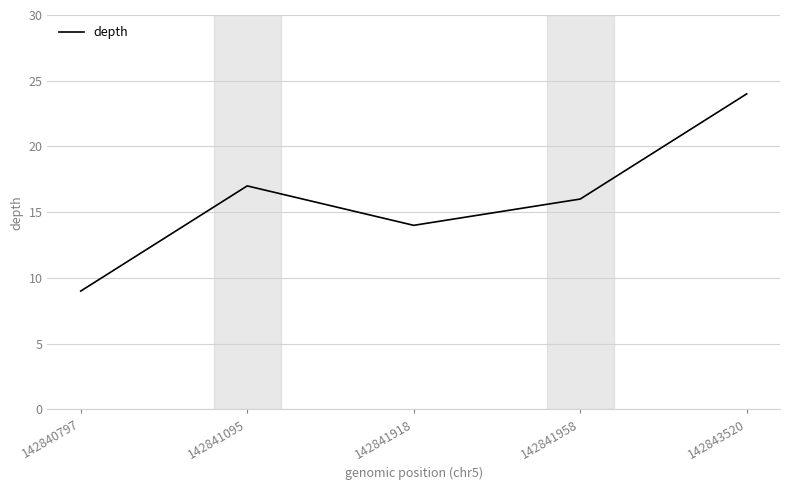

What is the difference between the maximum and second lowest values?

10